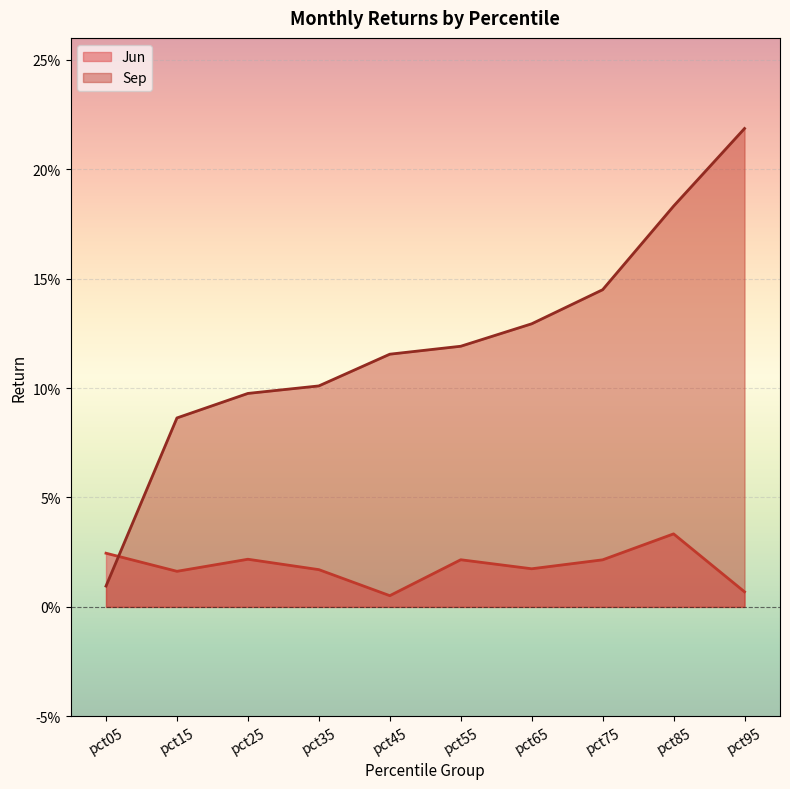

What is the sum of the Sep values at pct05 and pct95?

0.2